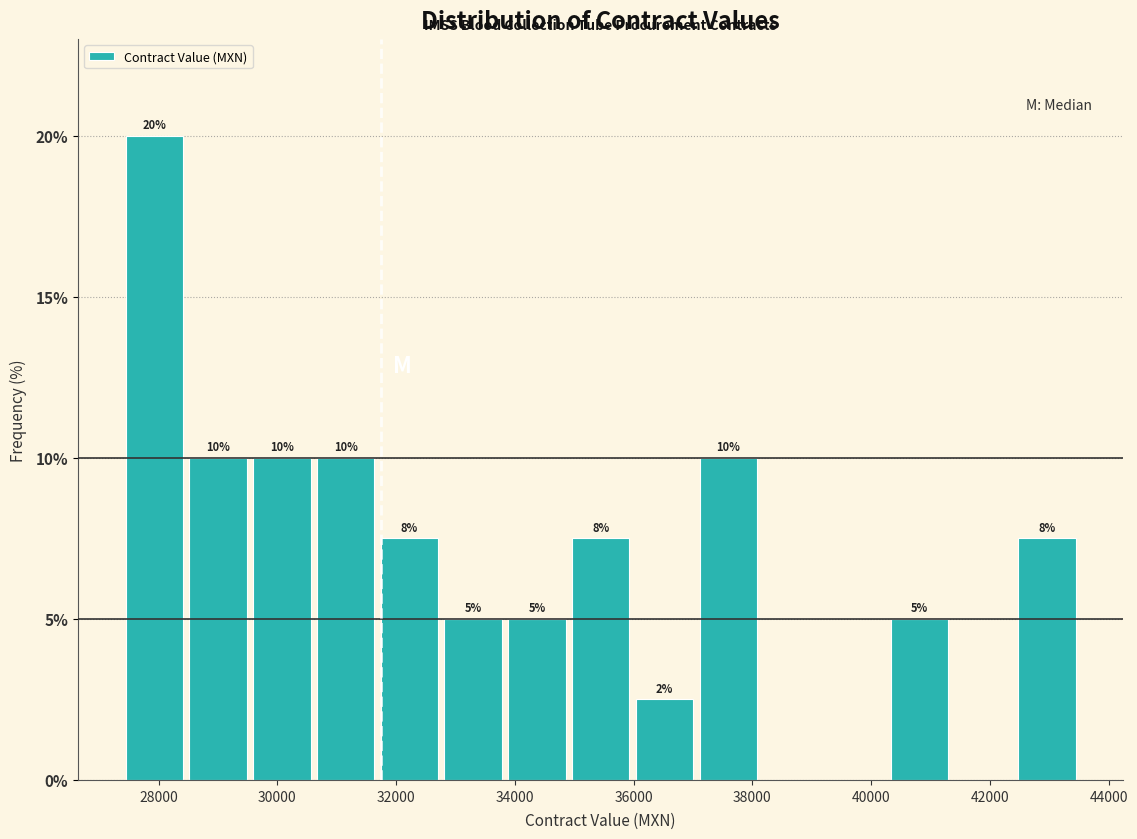

Which range on the x-axis has the tallest bar?

27400 to 28400